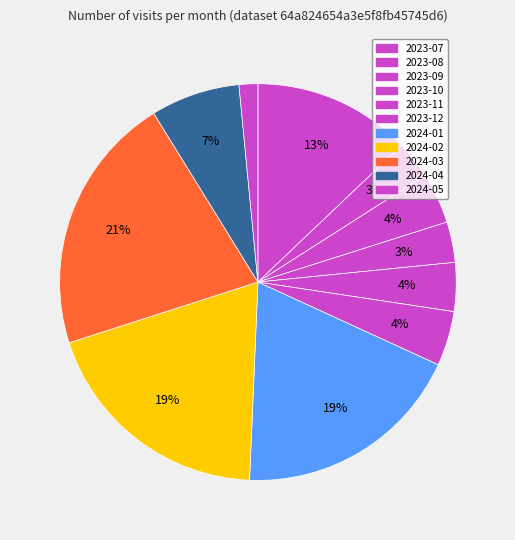

Combined, do 2024-02 and 2023-09 account for over 50%?

No